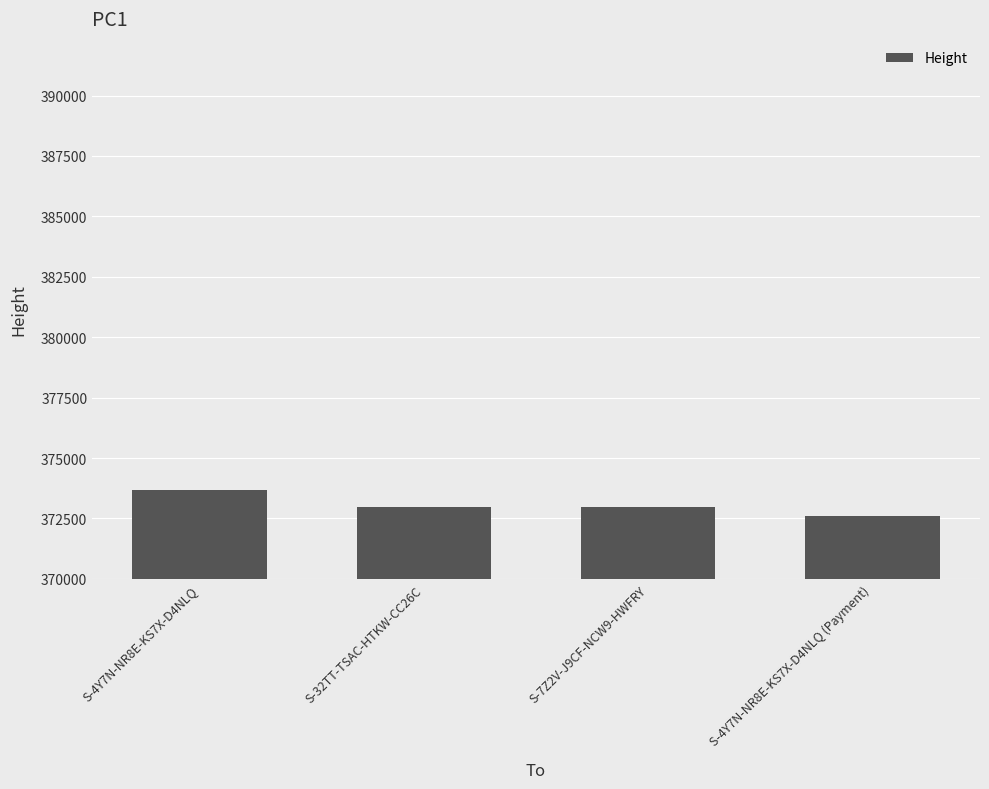

Which label corresponds to the smallest value in the chart?

S-4Y7N-NR8E-KS7X-D4NLQ (Payment)